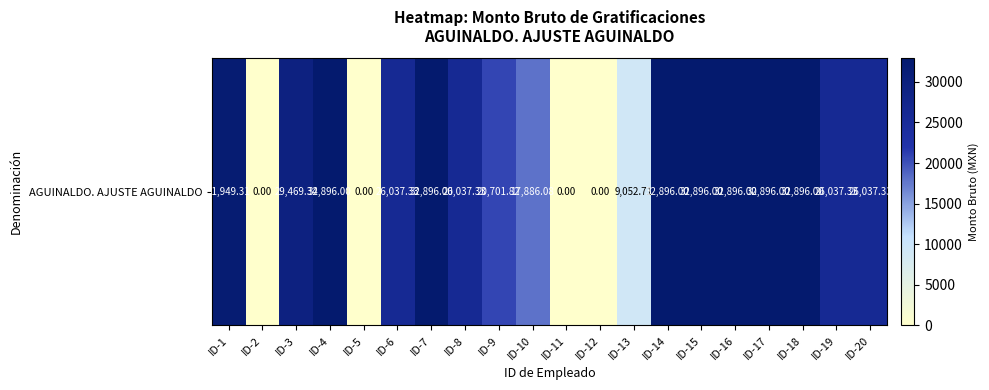

The chart shows a value of 32896.0 at ID-7. True or false?

True